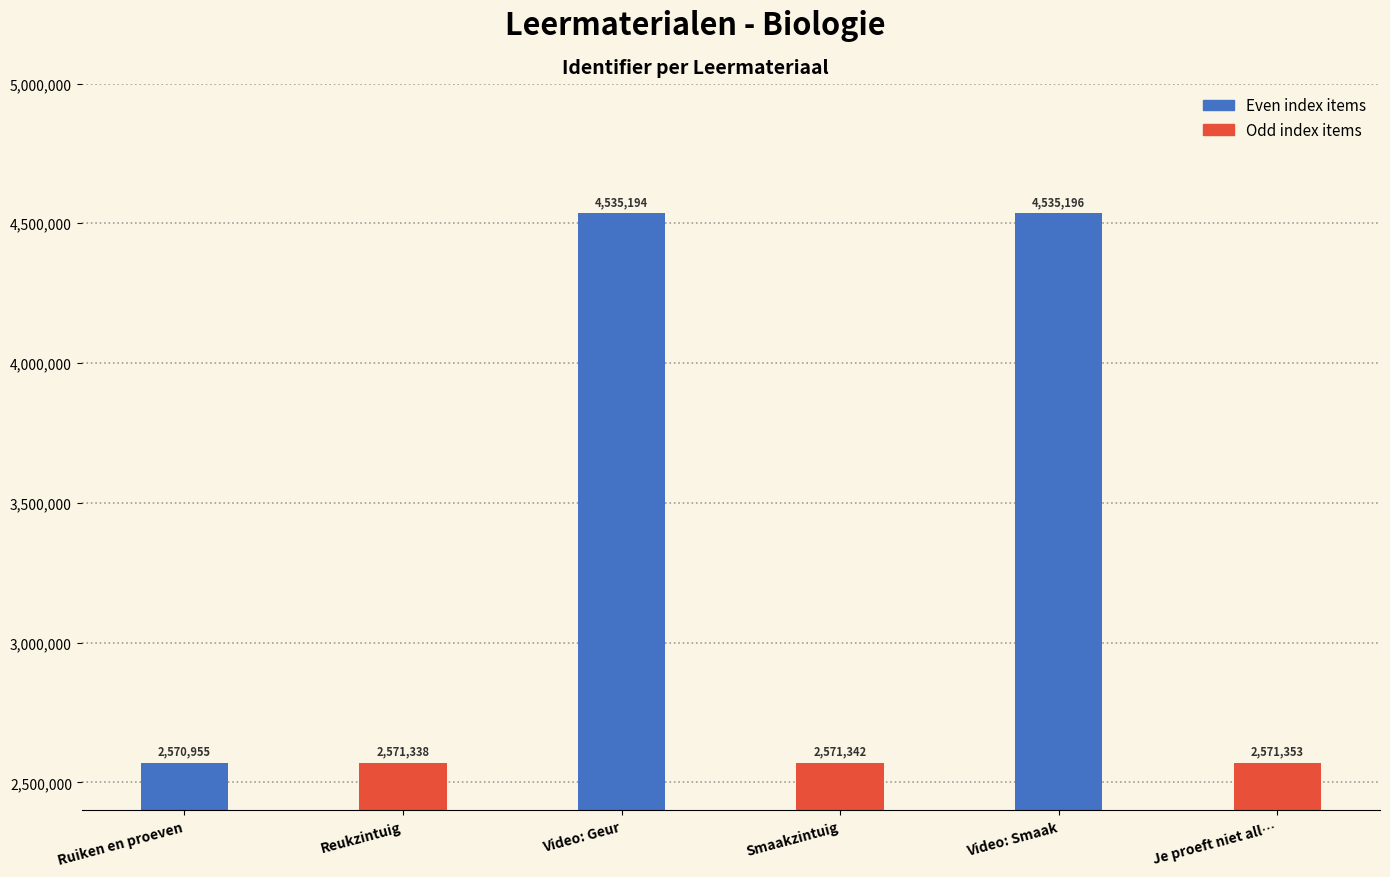

What are all the series names shown in the legend?

Even index items, Odd index items